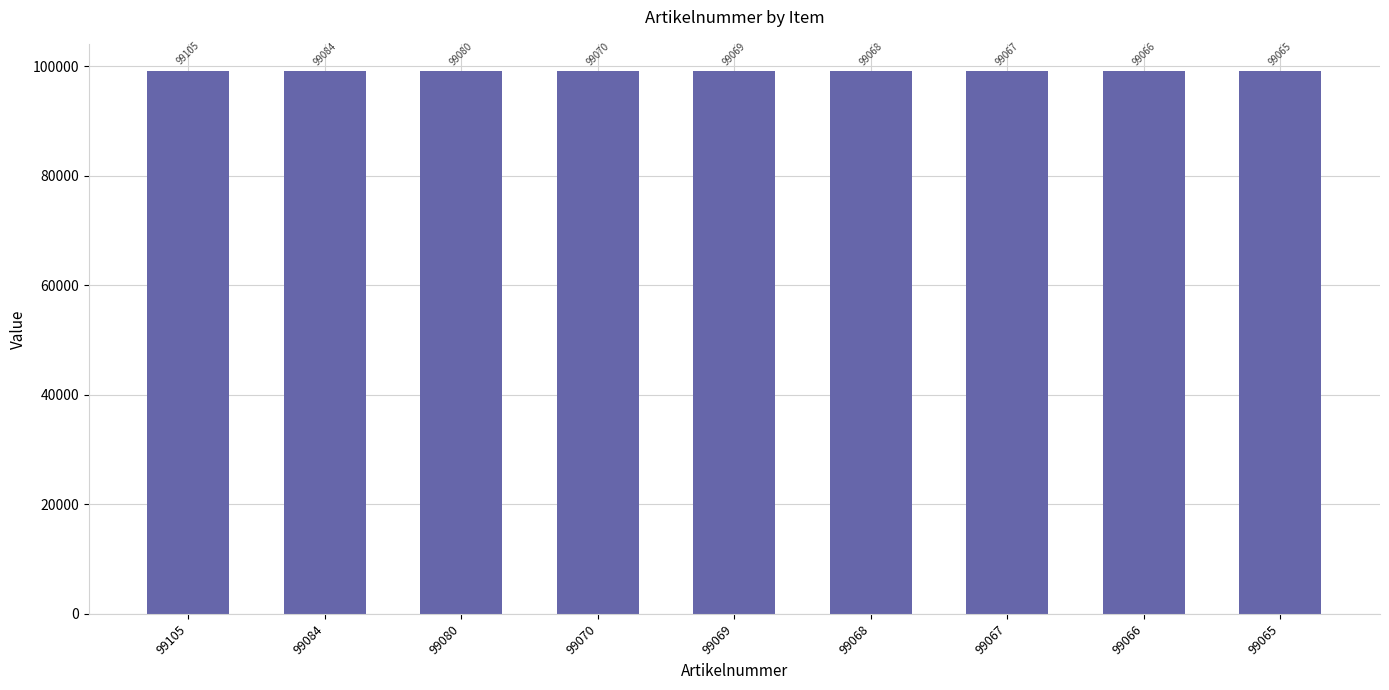

Rank the categories by value from lowest to highest.

99065, 99066, 99067, 99068, 99069, 99070, 99080, 99084, 99105